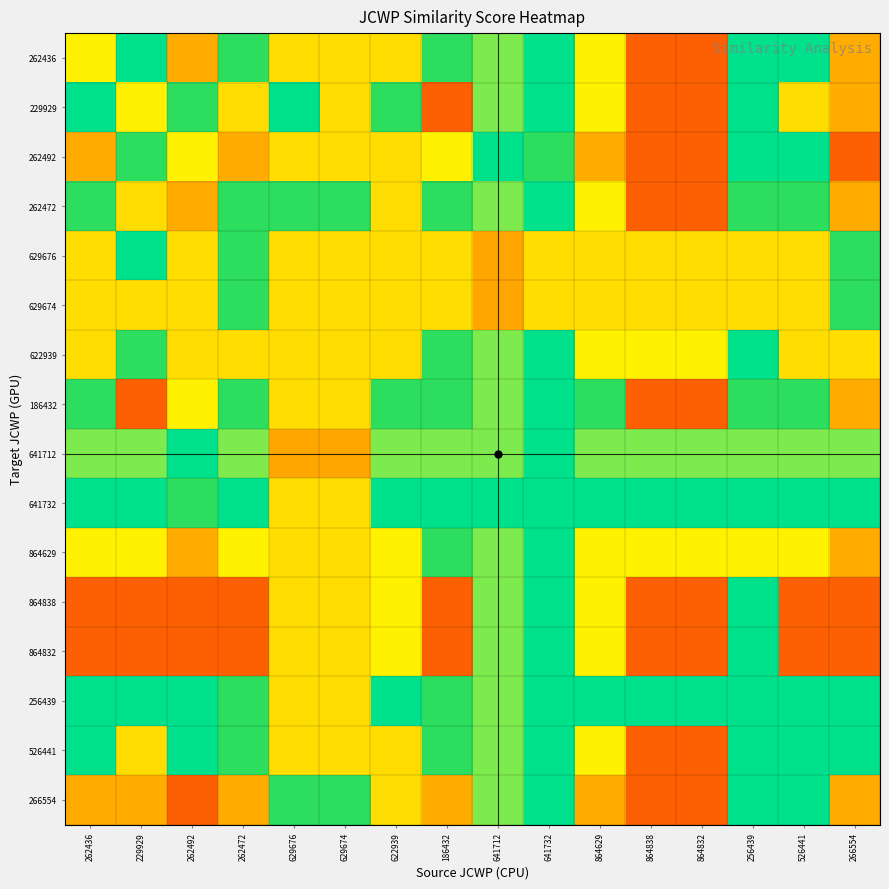

Which has a higher value, 186432 or 622939?

186432